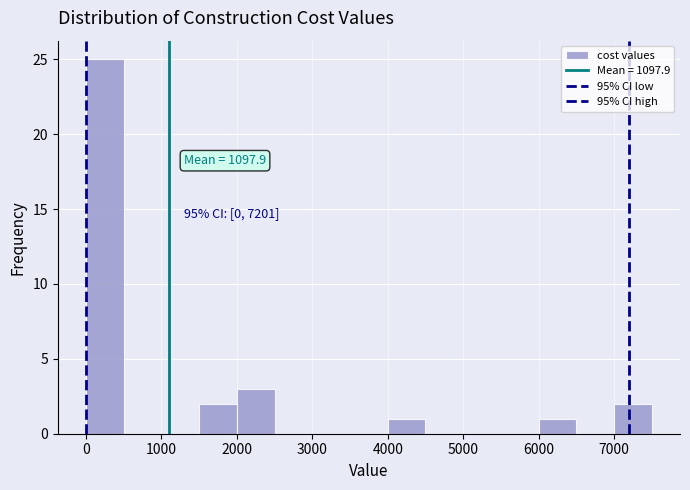

Over which range of the x-axis is the bar tallest?

0 to 500